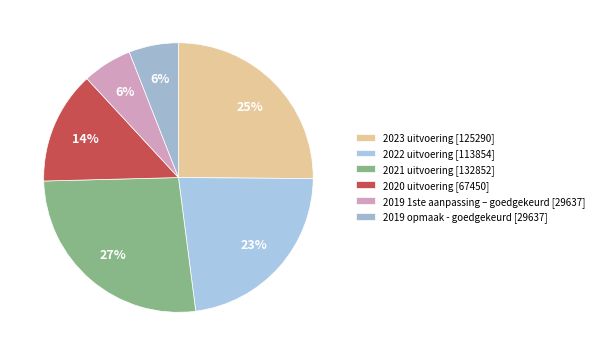

How many slices are in this pie chart?

6